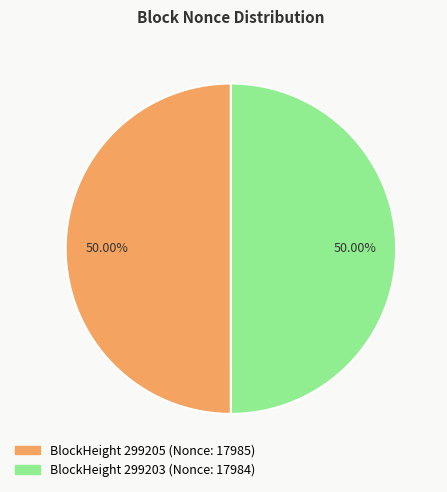

Count the number of slices in the pie.

2